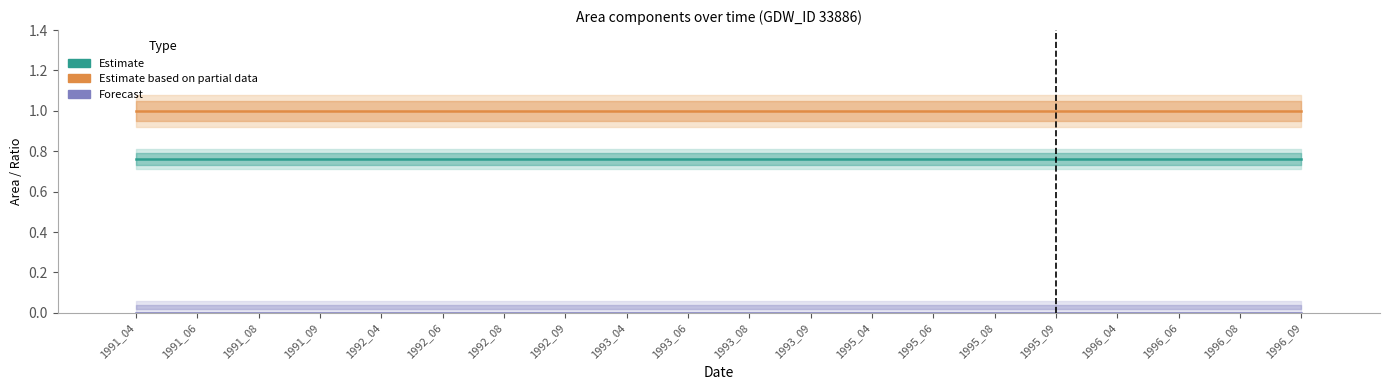

Is it true that origNoData+landArea (Forecast) equals 0.0 at 1991_04?

True